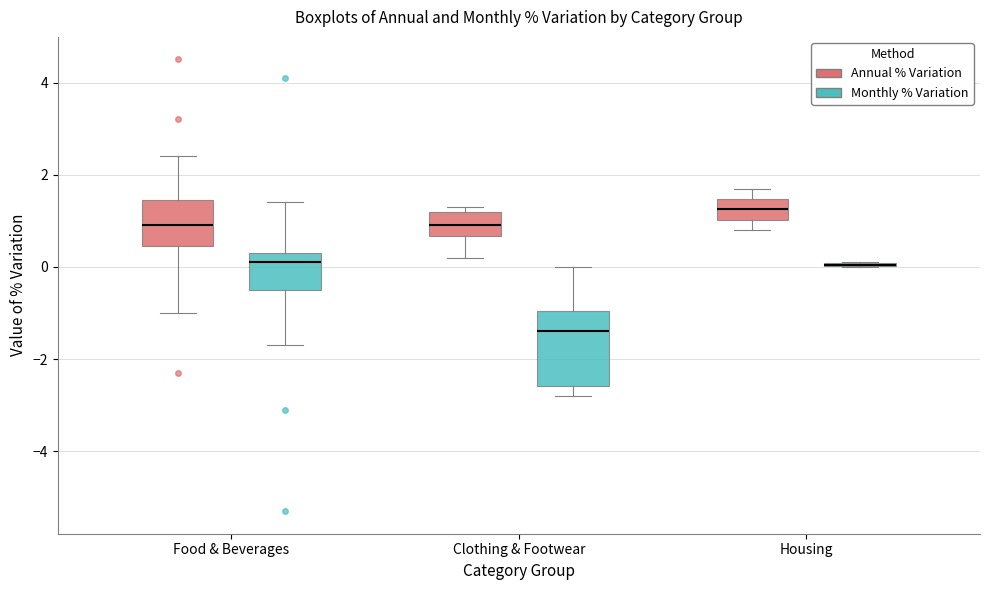

Reading left to right, transcribe this box plot: for each box, give where its median line is, the range the box spans, and where its two whiskers end, as read against the y-axis. The values are not printed on the chart, so give them approximately, as read against the axis.

Food & Beverages (Annual % Variation): median 1.0, box 0.4 to 1.4, whiskers -1.0 to 2.4
Food & Beverages (Monthly % Variation): median 0.2, box -0.4 to 0.4, whiskers -1.6 to 1.4
Clothing & Footwear (Annual % Variation): median 1.0, box 0.6 to 1.2, whiskers 0.2 to 1.4
Clothing & Footwear (Monthly % Variation): median -1.4, box -2.6 to -1.0, whiskers -2.8 to 0.0
Housing (Annual % Variation): median 1.2, box 1.0 to 1.4, whiskers 0.8 to 1.8
Housing (Monthly % Variation): box collapsed to a line at 0.0, whiskers 0.0 to 0.2